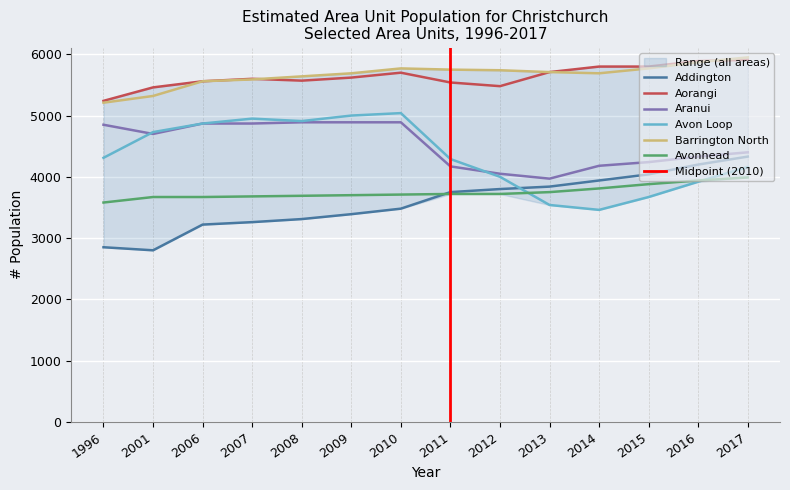

How many interior local valleys does the Aranui series have?

2